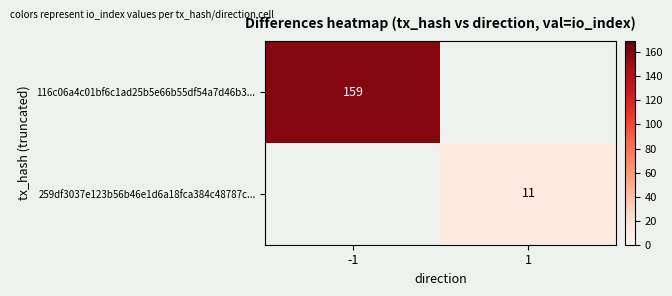

The 259df3037e123b56b46e1d6a18fca384c48787c... series shows 11 at 1. True or false?

True